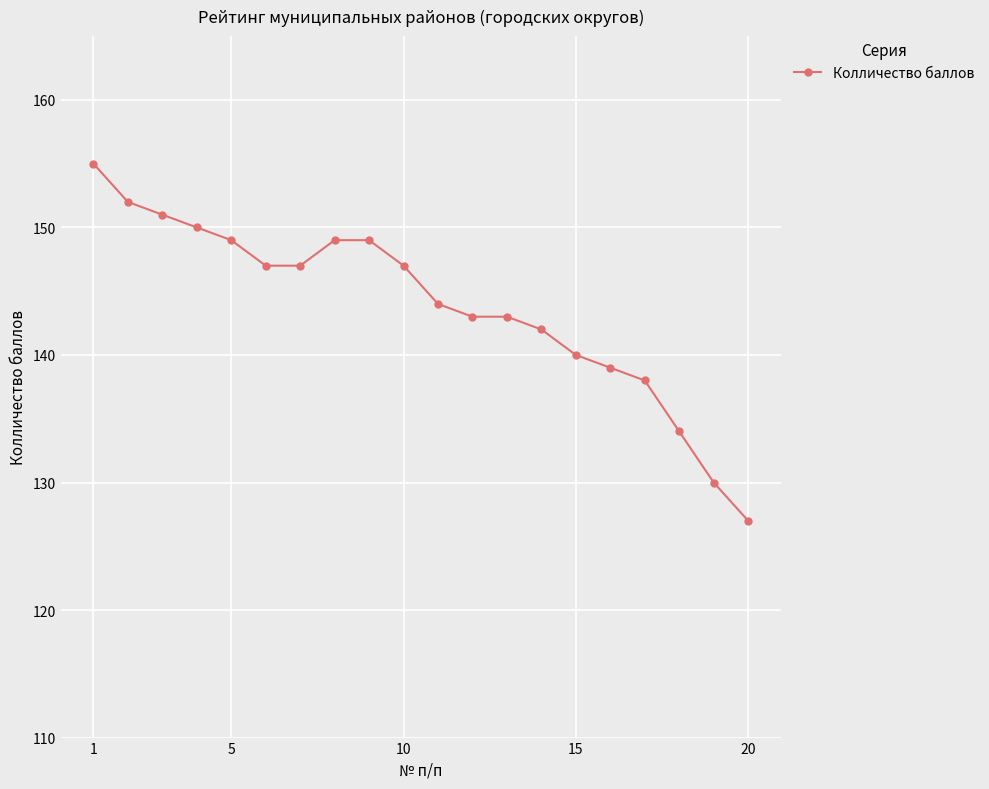

What is the value of the 18th point from the left?

134